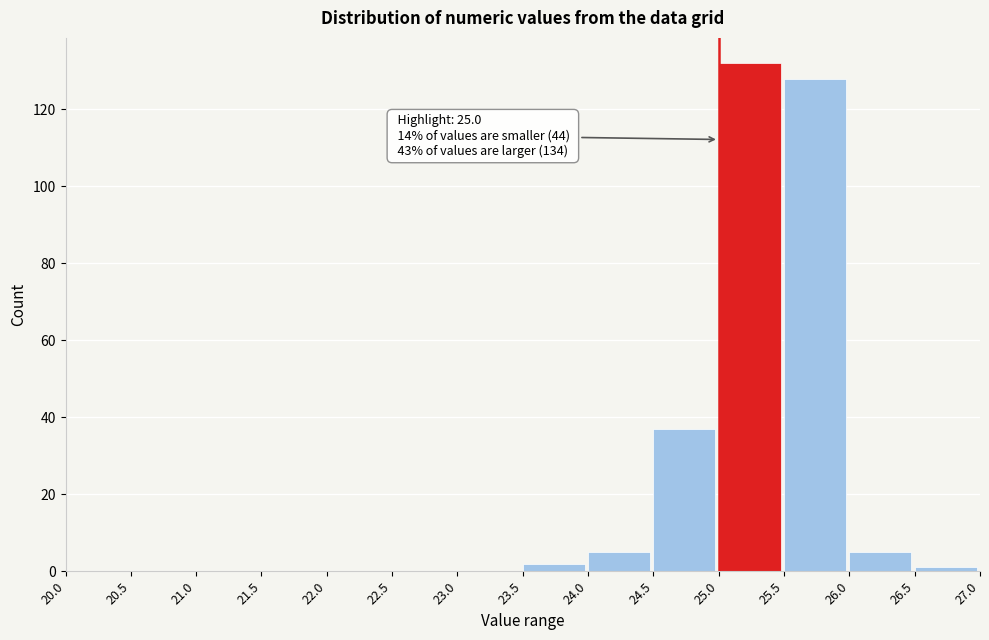

Which range on the x-axis has the tallest bar?

25.0 to 25.5